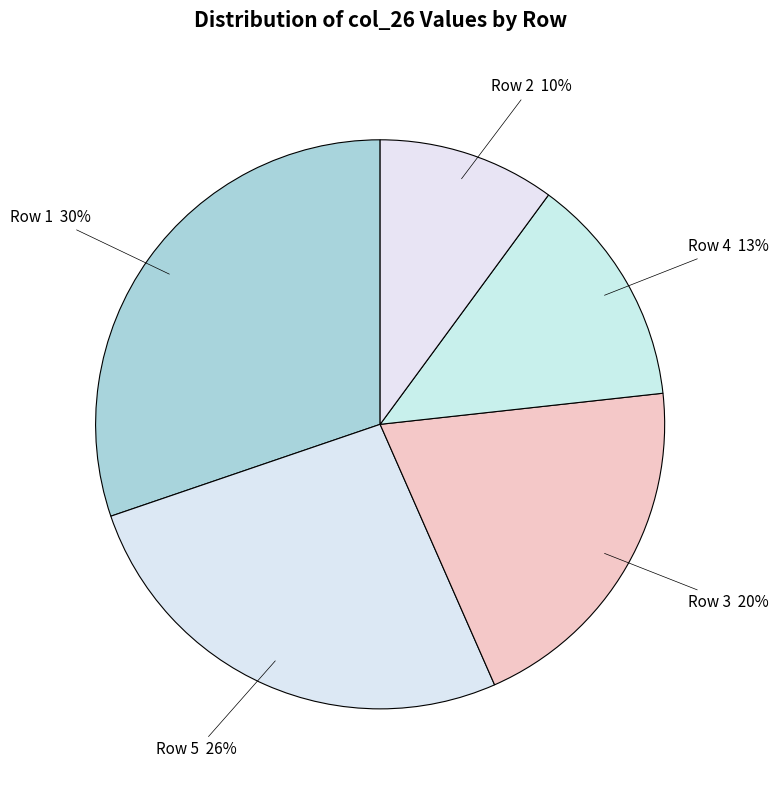

Rank the categories by value from highest to lowest.

Row 1 30%, Row 5 26%, Row 3 20%, Row 4 13%, Row 2 10%